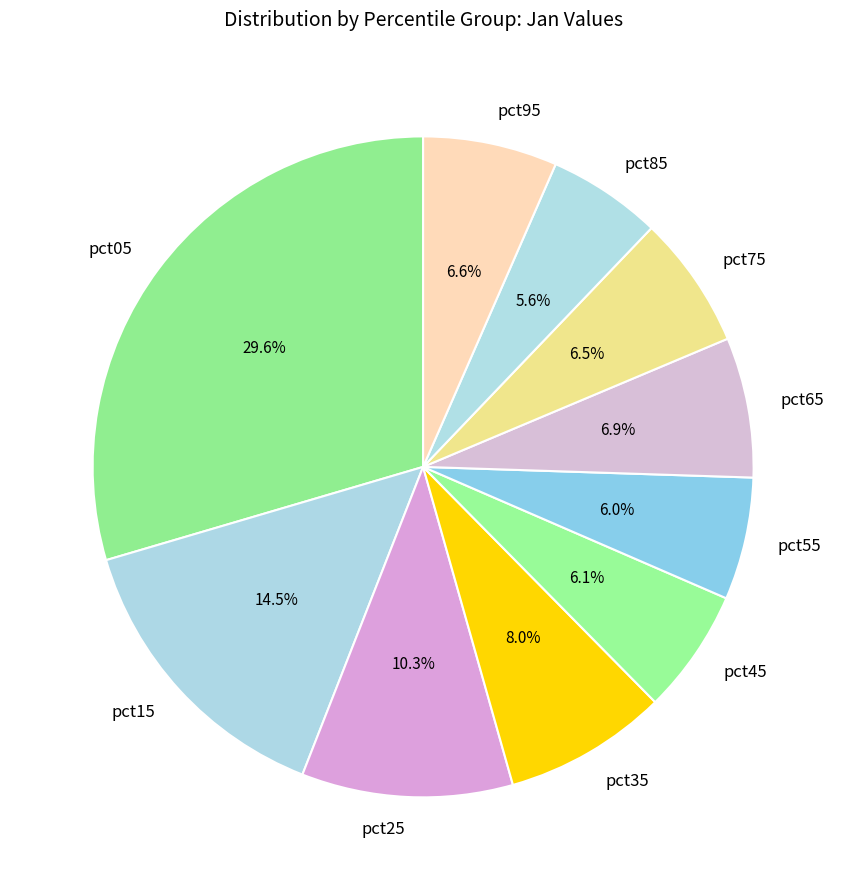

True or false: pct85 accounts for 17% of the total.

False